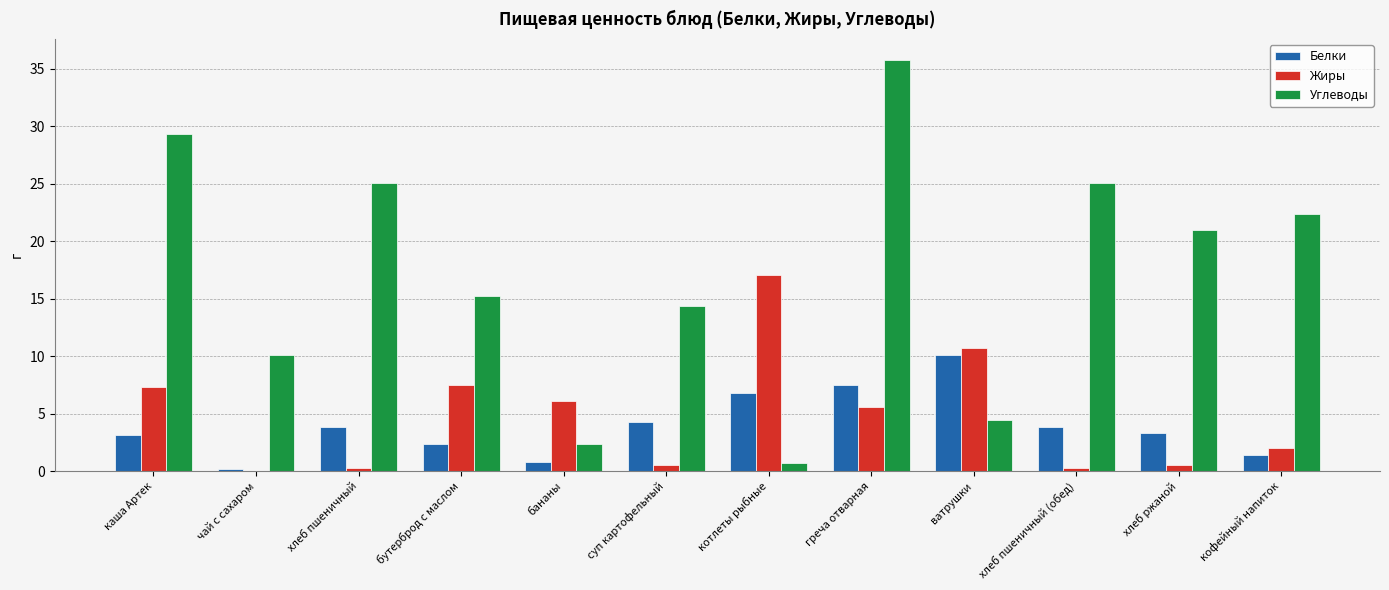

What is the spread (max minus min) of values at чай с сахаром?

10.1